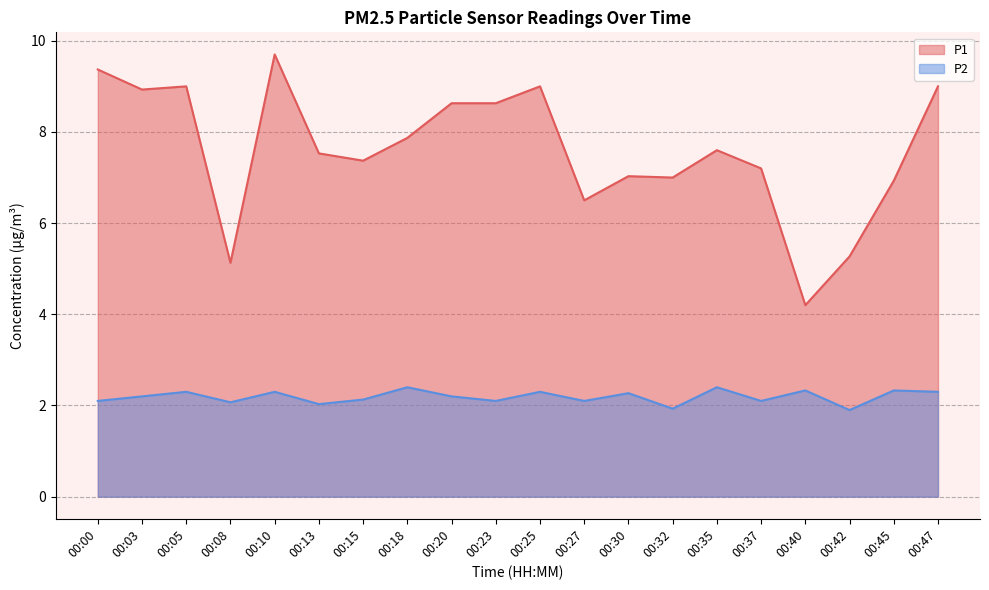

What is the value of the P1 point at the 1st from the left?

9.4